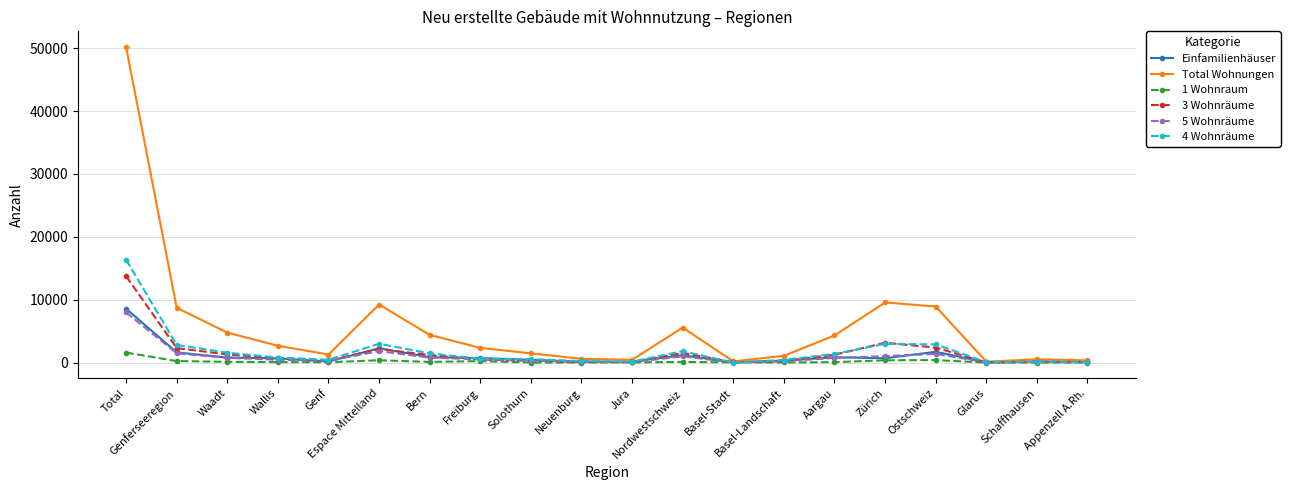

What is the maximum value for Einfamilienhäuser?

8567